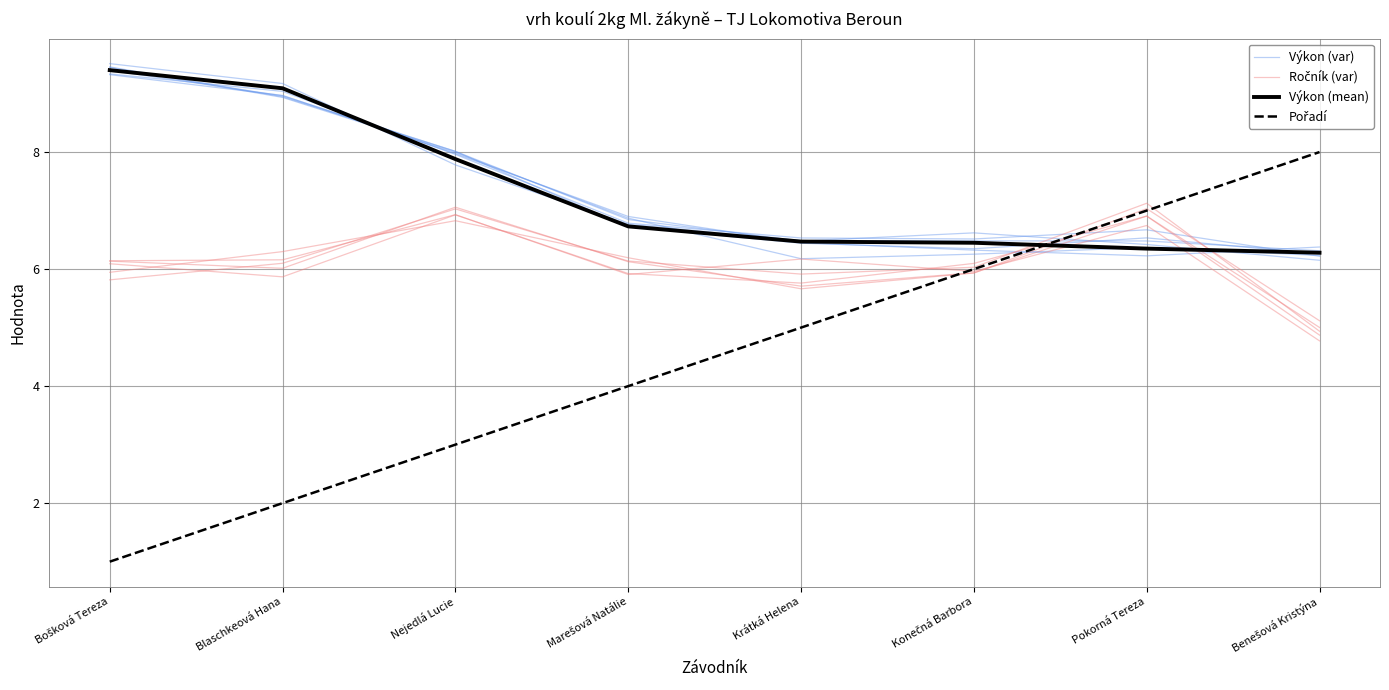

What is the total value across all series at Blaschkeová Hana?

26.0